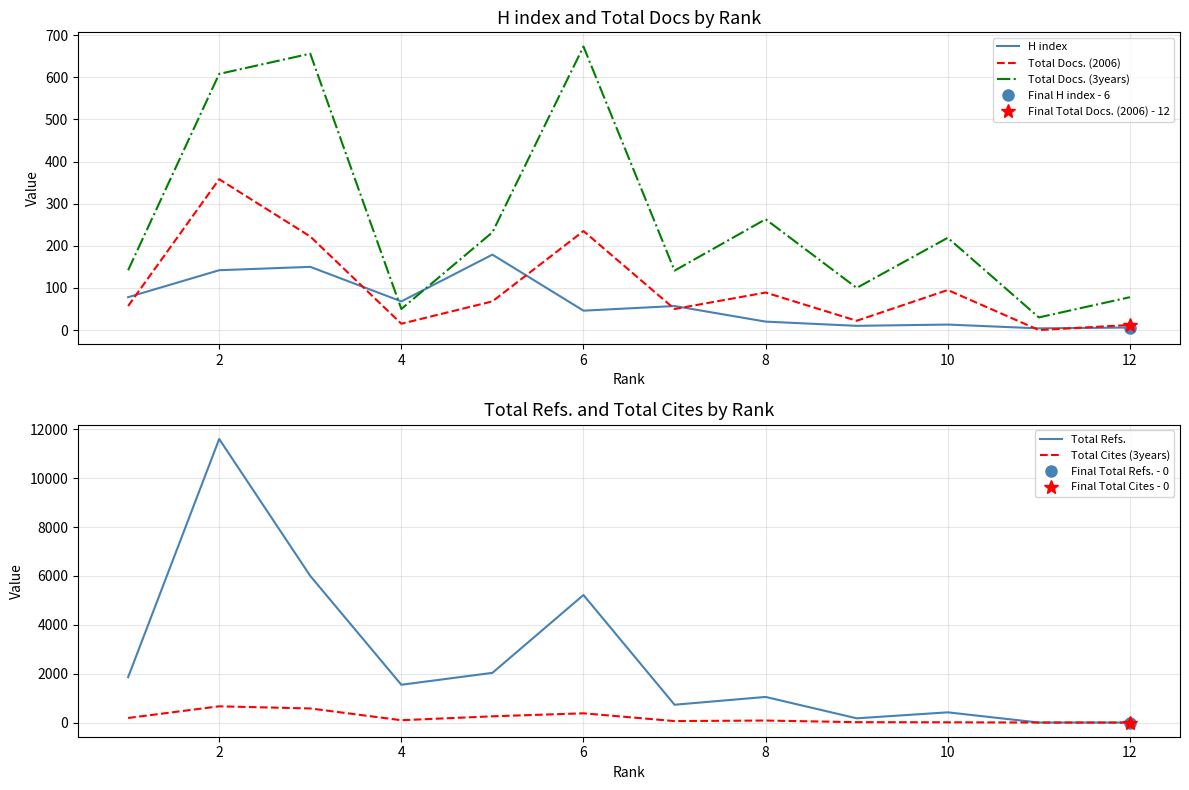

True or false: H index has more than 2 interior local peaks.

True